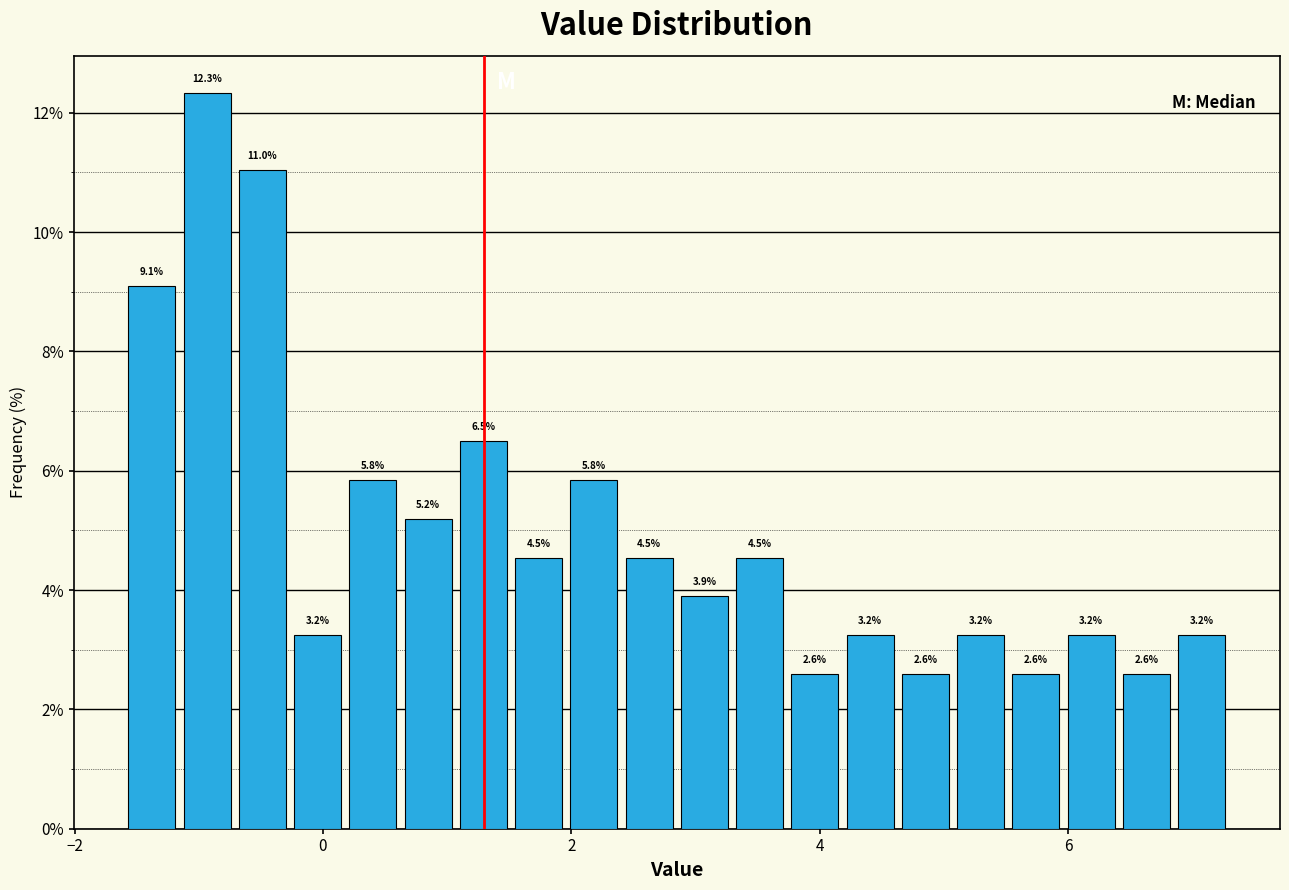

Read against the x-axis, roughly where is the centre of the tallest bar?

-1.0